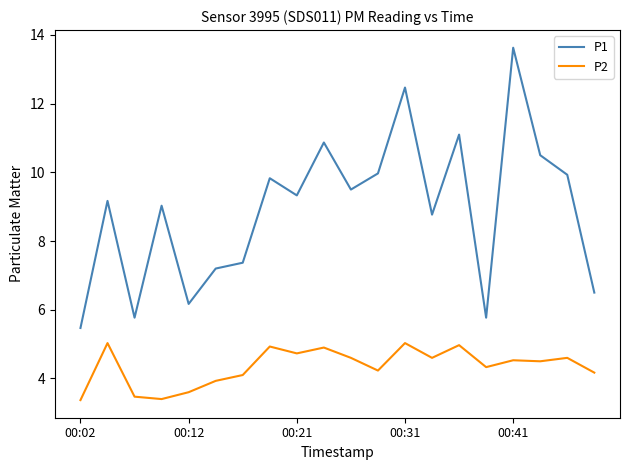

Which series has the widest spread of values?

P1